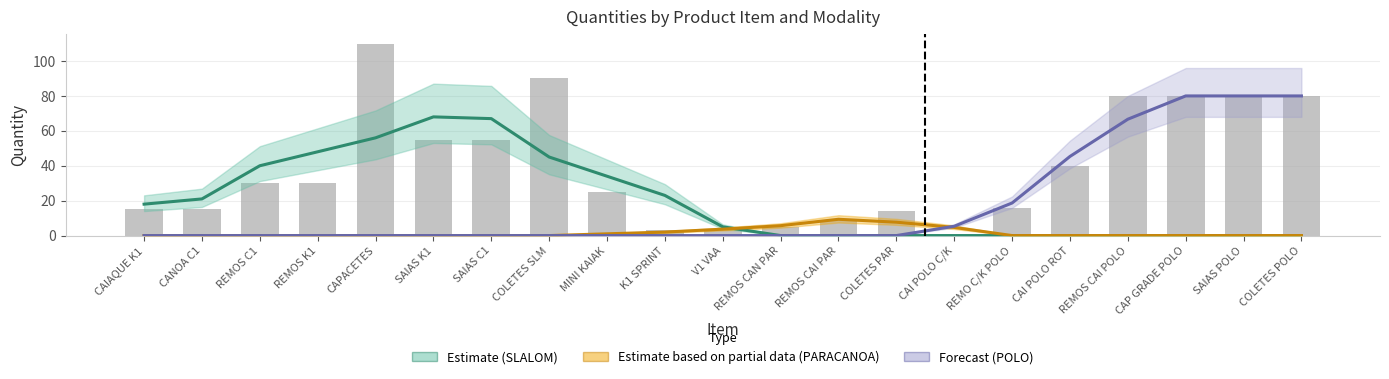

What is the greatest value displayed?

110